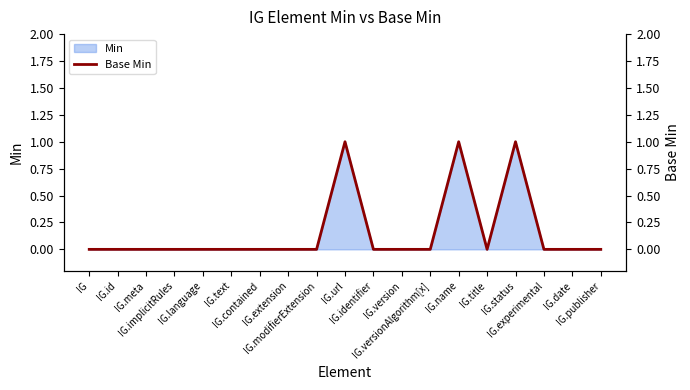

Rank the categories by value from lowest to highest.

IG, IG.id, IG.meta, IG.implicitRules, IG.language, IG.text, IG.contained, IG.extension, IG.modifierExtension, IG.identifier, IG.version, IG.versionAlgorithm[x], IG.title, IG.experimental, IG.date, IG.publisher, IG.url, IG.name, IG.status